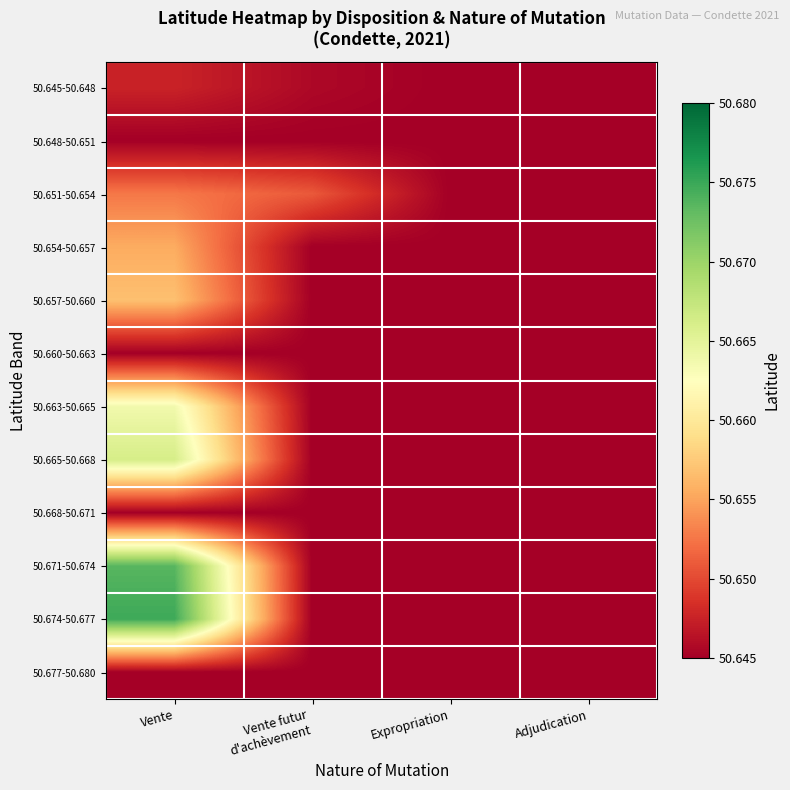

How many data points does each series have?

4